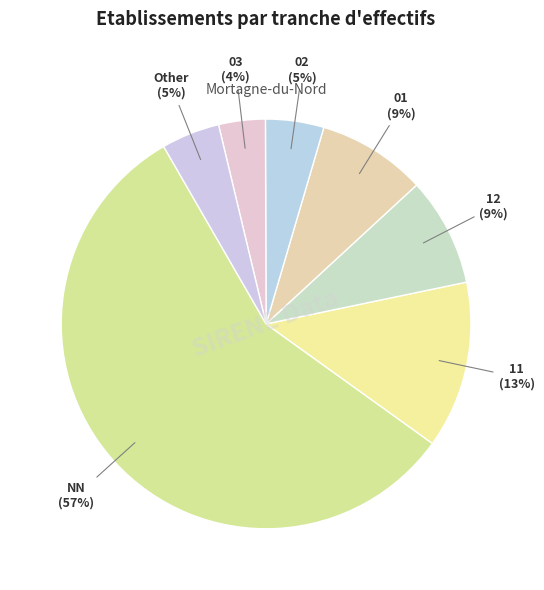

Is it true that 03 is 16% of the pie?

False